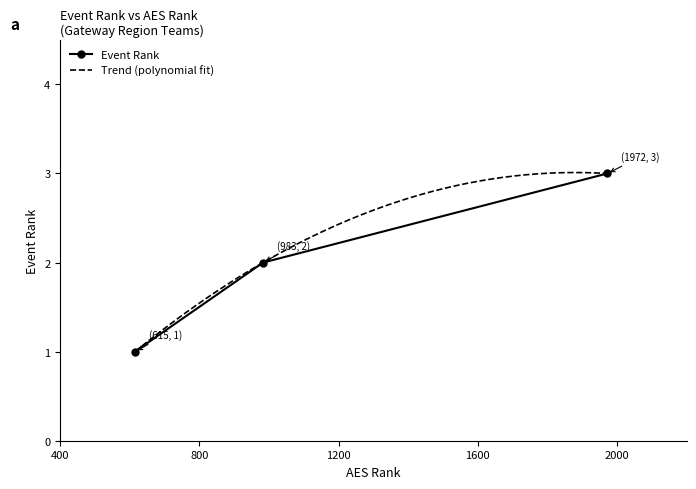

Which category has the highest value across all series?

1972